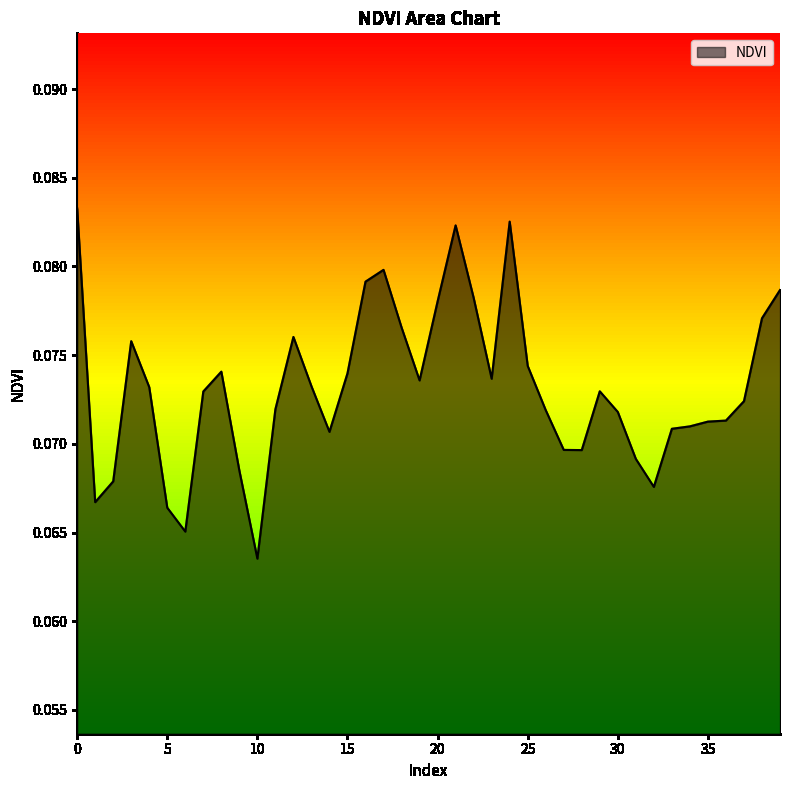

Where is the first local minimum?

1